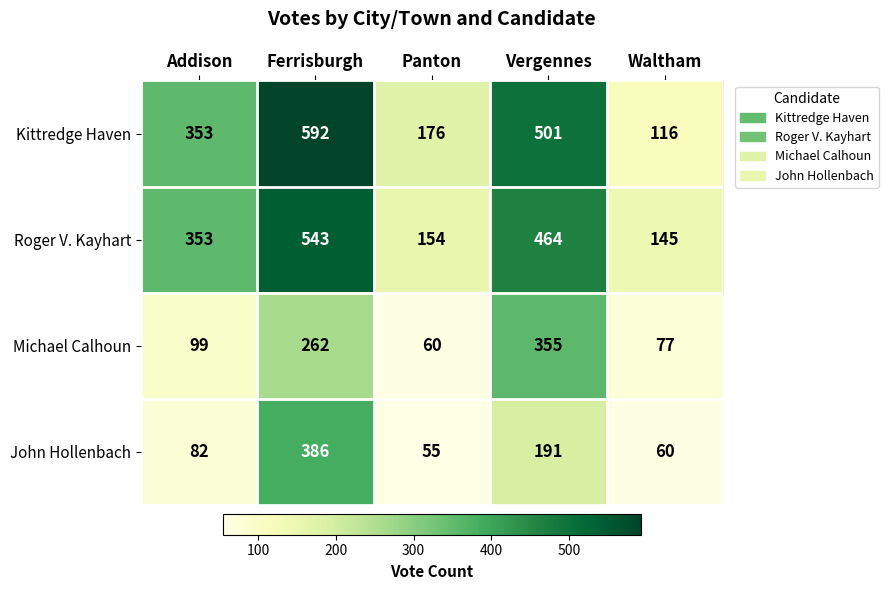

What is the difference between the second highest and second lowest values in the Michael Calhoun series?

185